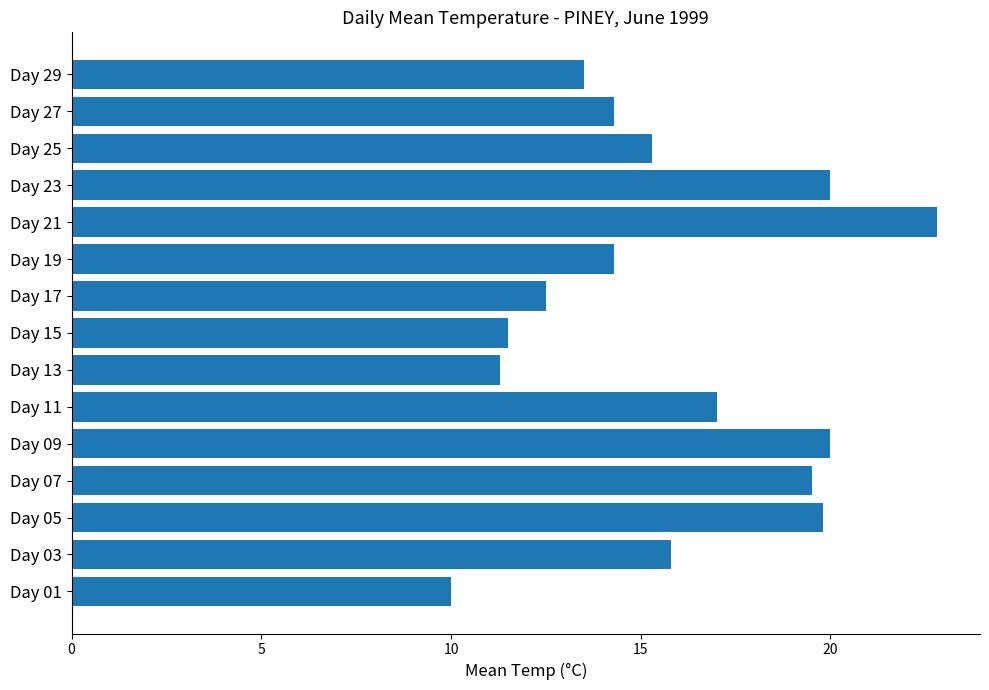

True or false: the data shows 5.9 at Day 25.

False